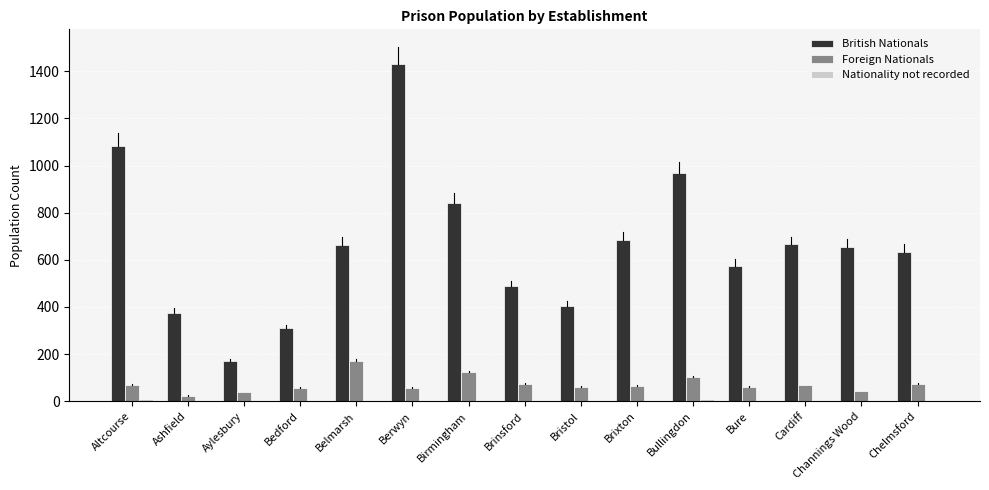

What is the greatest value displayed?

1431